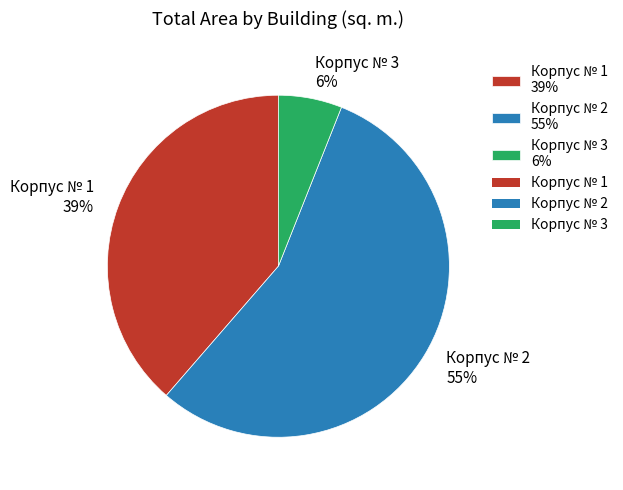

Is there any slice that represents more than half of the pie?

Yes